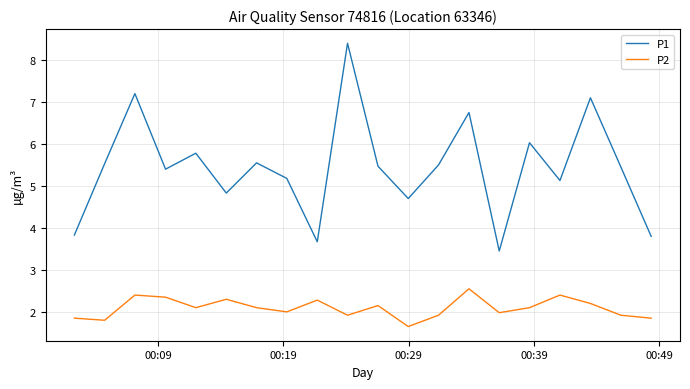

How many interior local peaks does the P1 series have?

7